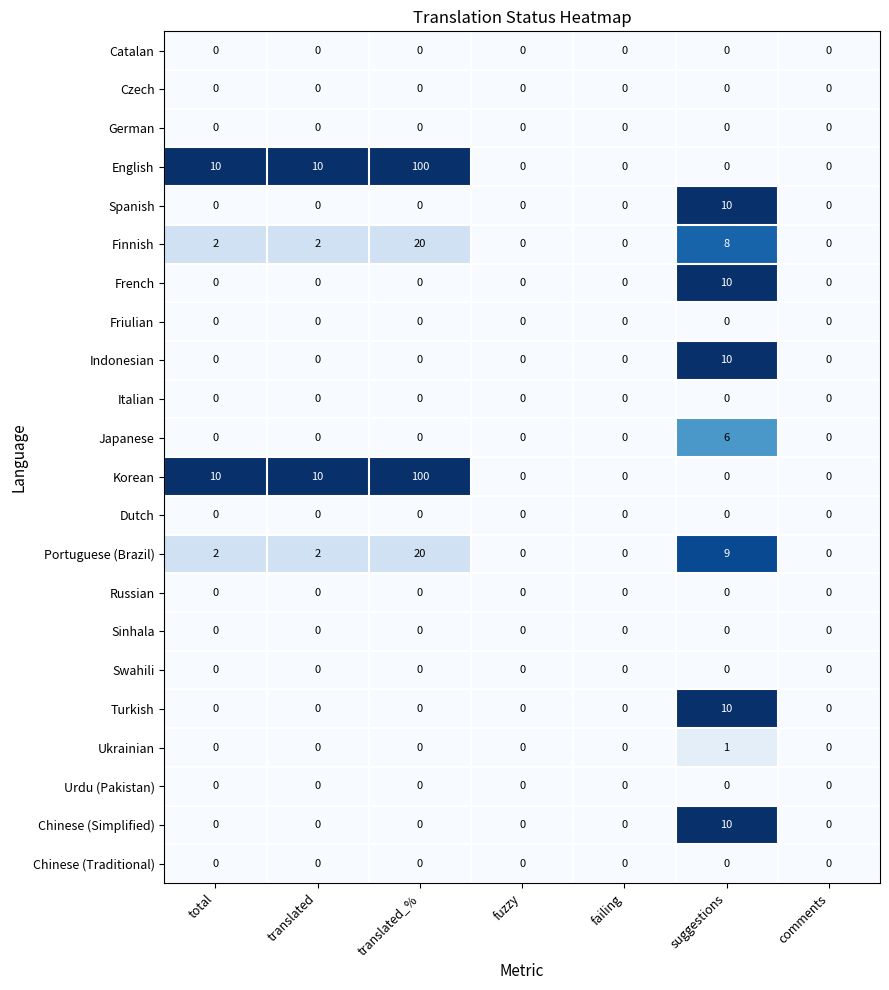

What is the spread (max minus min) of values at total?

10